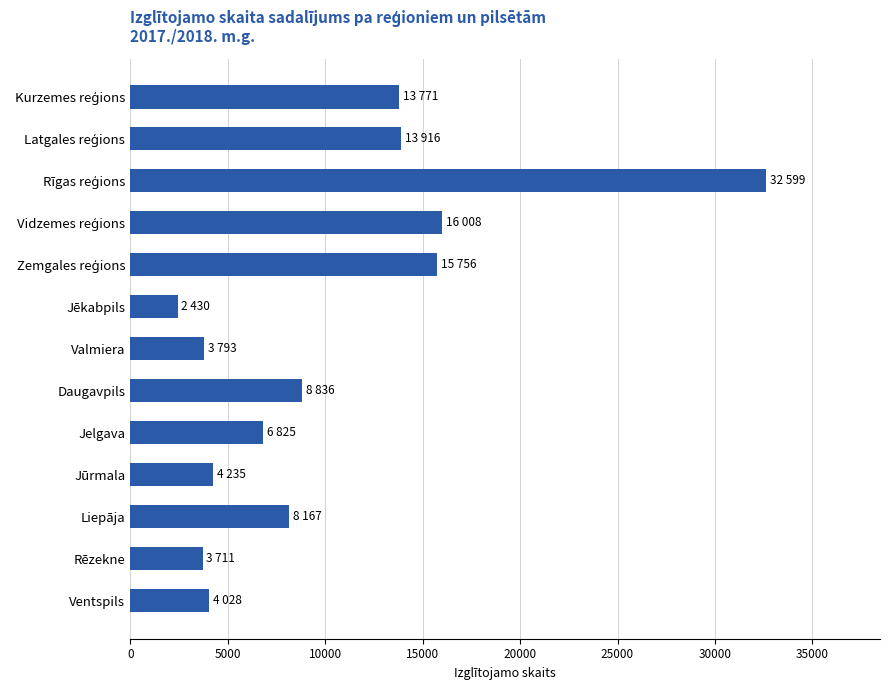

What is the difference between the maximum and minimum values?

30169